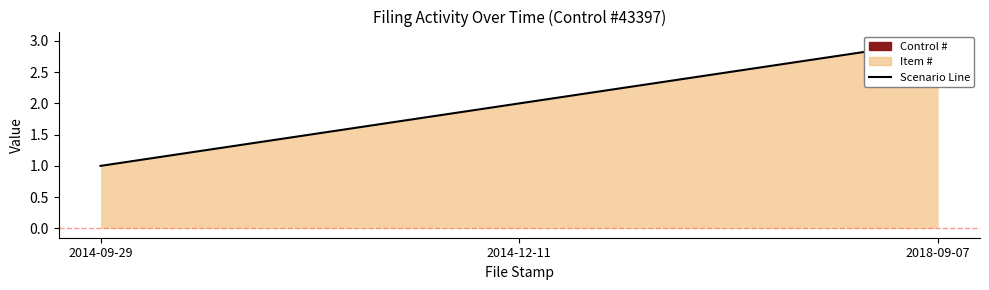

Rank the categories by value from highest to lowest.

2018-09-07, 2014-12-11, 2014-09-29